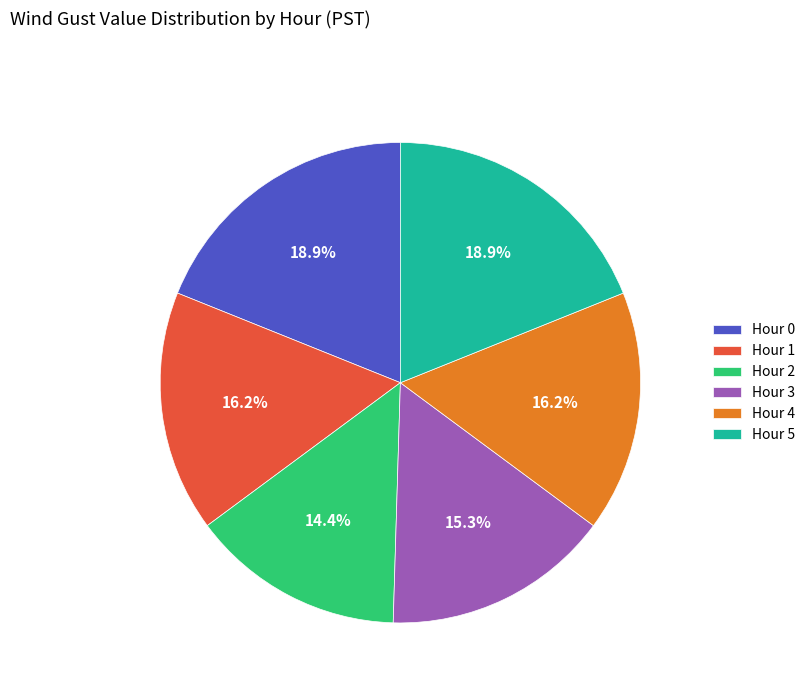

What is the total percentage of Hour 5 and Hour 1?

35.1%